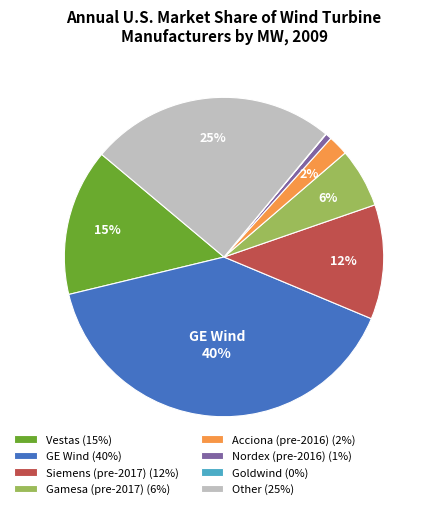

Which has a higher value, Vestas (15%) or GE Wind (40%)?

GE Wind (40%)